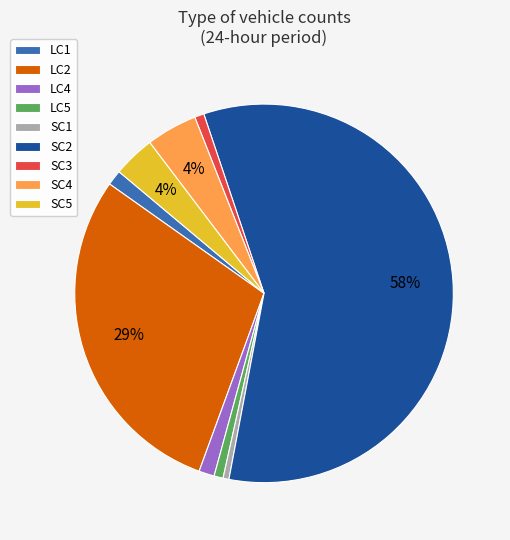

To the nearest percent, what is the average slice percentage?

11%